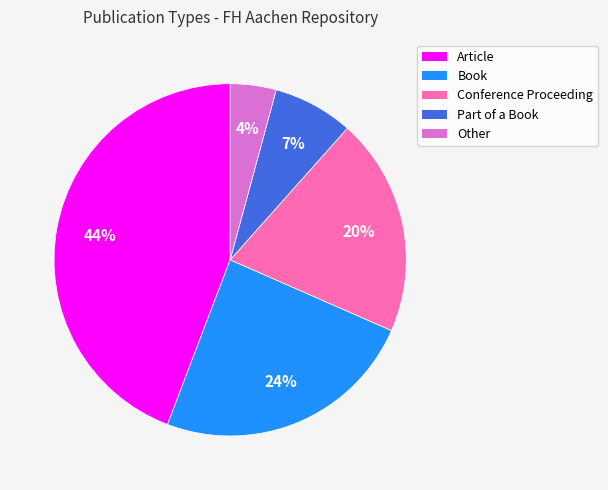

Is it true that Book is 24% of the pie?

True